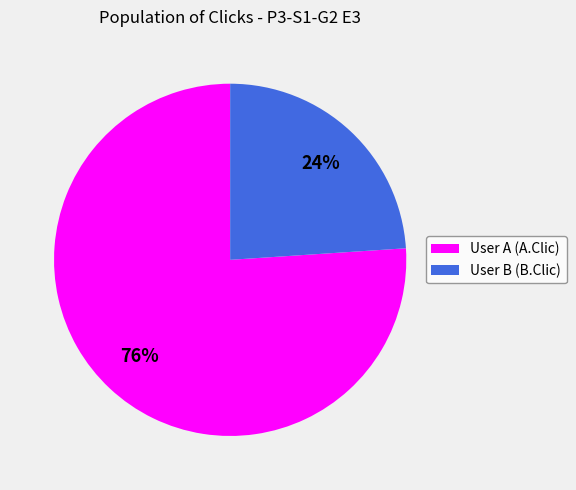

Which category has the biggest portion of the pie?

User A (A.Clic)